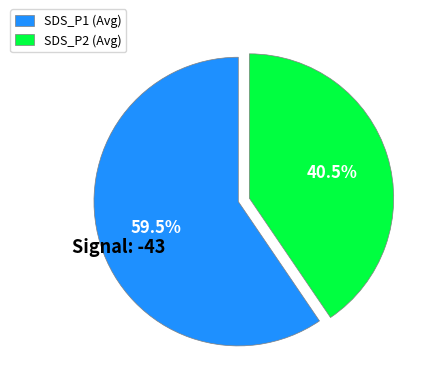

What portion of the pie excludes SDS_P1 (Avg)?

40.5%